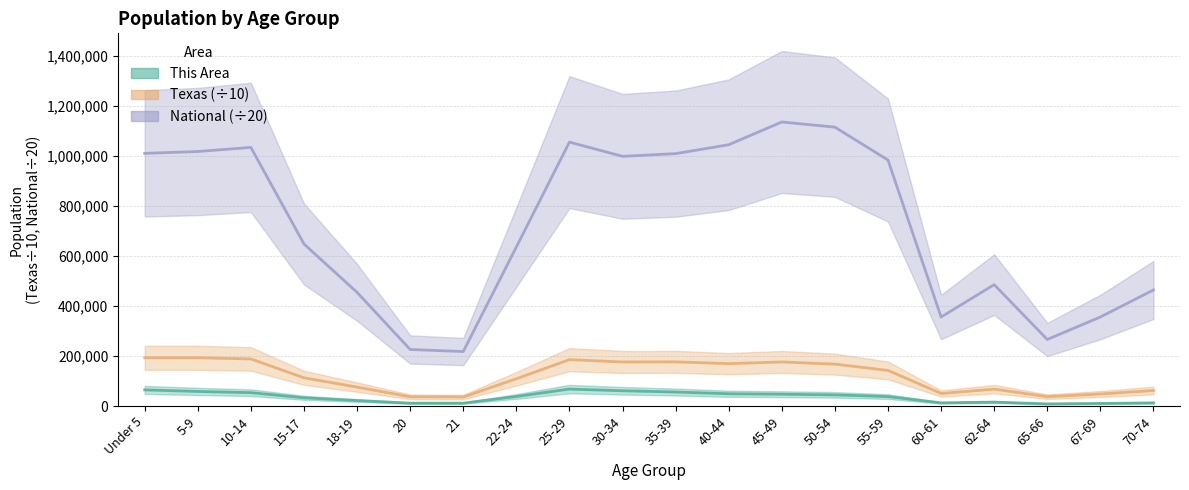

Reading left to right, what are all the values shown in this chart?

This Area: Under 5=64407.0	5-9=58133.0	10-14=53338.0	15-17=32802.0	18-19=21865.0	20=11366.0	21=11403.0	22-24=38047.0	25-29=67610.0	30-34=60896.0	35-39=55866.0	40-44=48945.0	45-49=47063.0	50-54=44490.0	55-59=37588.0	60-61=12542.0	62-64=15576.0	65-66=8492.0	67-69=10198.0	70-74=12546.0
Texas: Under 5=192847.3	5-9=192823.4	10-14=188188.3	15-17=112723.4	18-19=75589.0	20=36904.0	21=35901.5	22-24=108902.4	25-29=185303.9	30-34=176043.4	35-39=176358.7	40-44=169479.5	45-49=176046.7	50-54=167486.9	55-59=142292.4	60-61=50052.3	62-64=67424.4	65-66=37306.2	67-69=48003.8	70-74=61915.6
National: Under 5=1010068.1	5-9=1017432.8	10-14=1033859.7	15-17=647712.7	18-19=454304.5	20=225956.5	21=217714.7	22-24=635628.8	25-29=1055092.4	30-34=998104.9	35-39=1008982.1	40-44=1044548.2	45-49=1135429.6	50-54=1114906.2	55-59=983240.2	60-61=355686.3	62-64=485209.8	65-66=265995.1	67-69=355768.0	70-74=463908.3